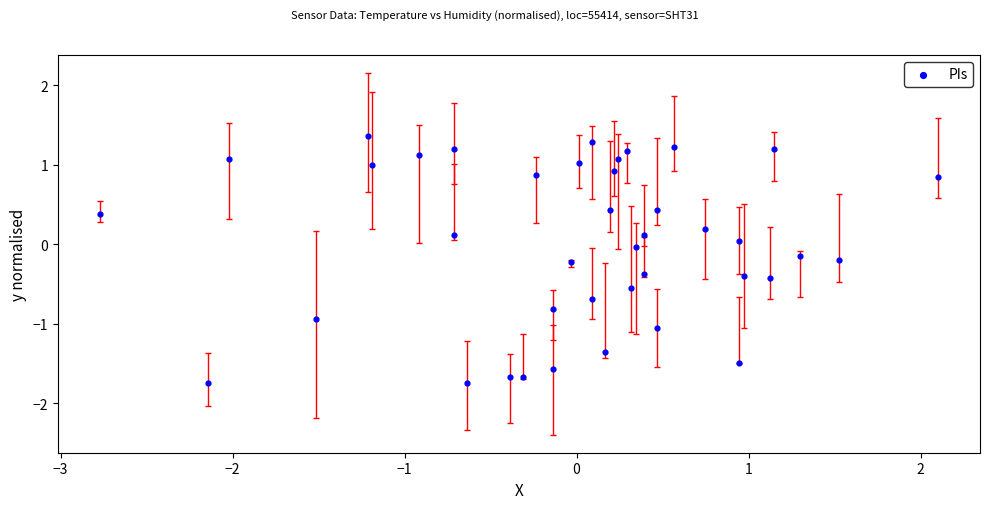

What is the range of X values (max minus min)?

4.9